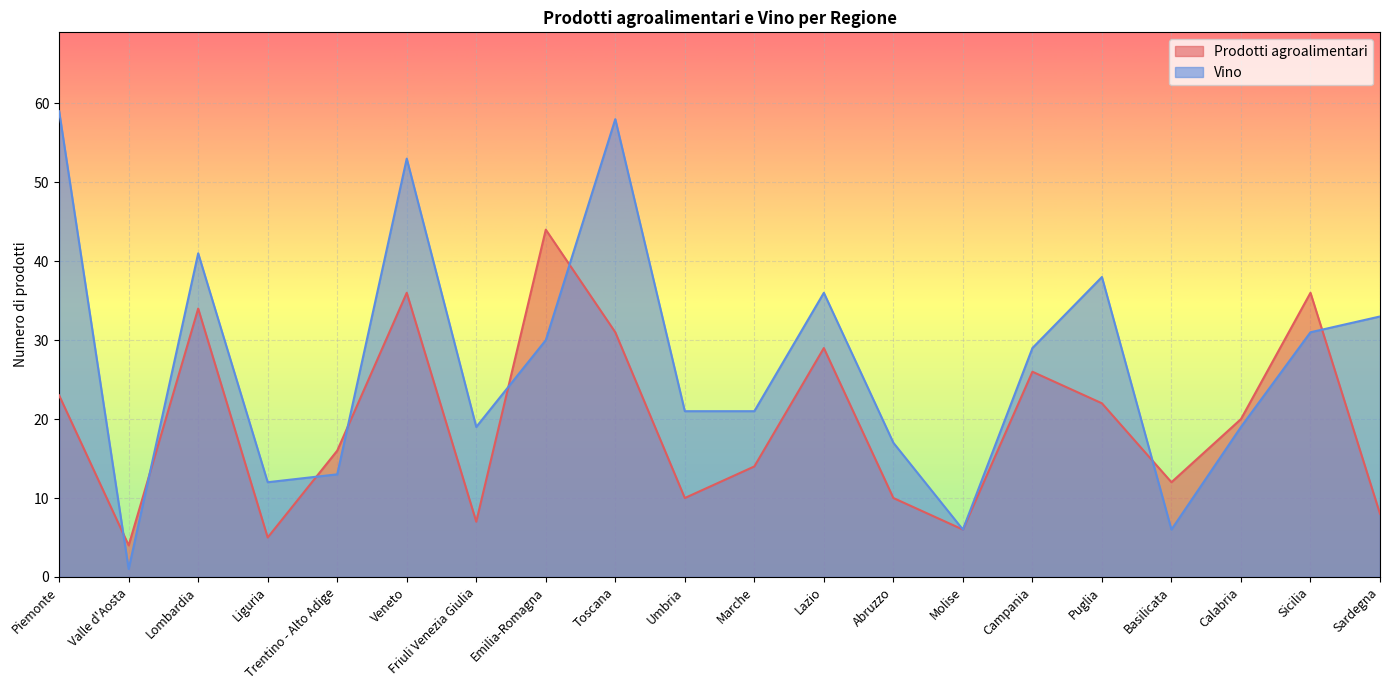

What is the sum of the Prodotti agroalimentari values at Calabria and Sicilia?

56